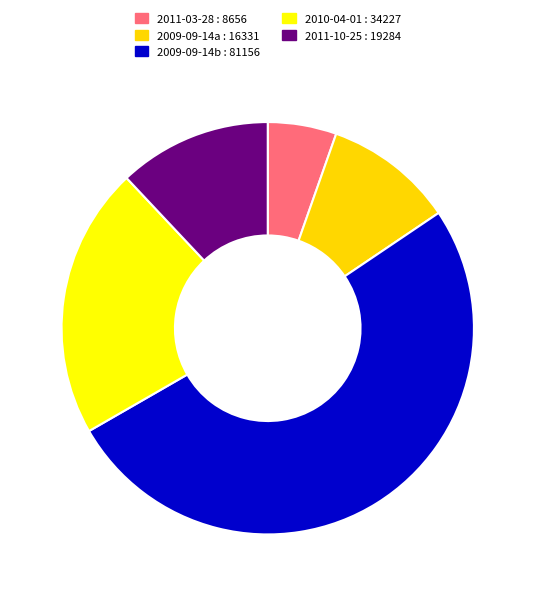

The 2009-09-14b : 81156 slice represents 51% of the pie. True or false?

True